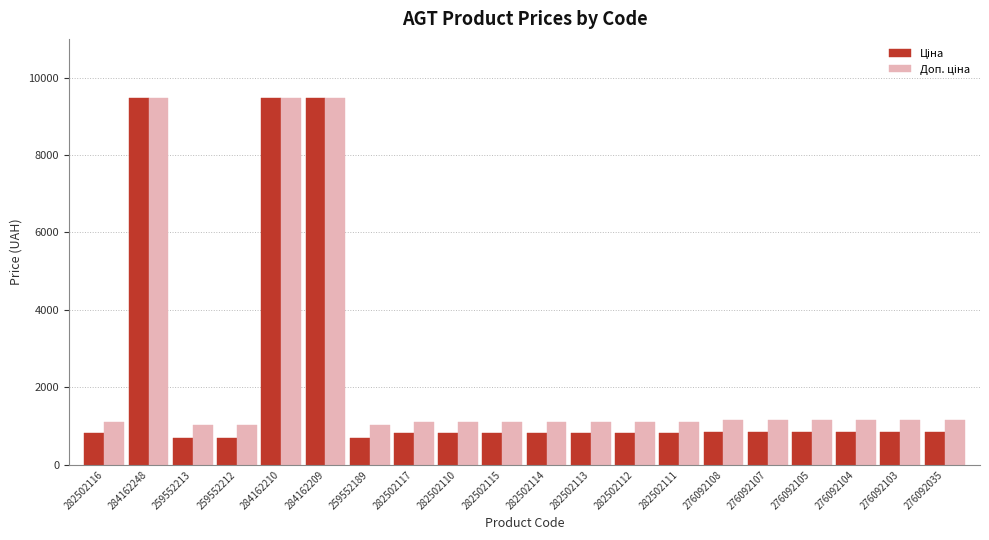

What is the total value across all series at 282502111?

1927.7